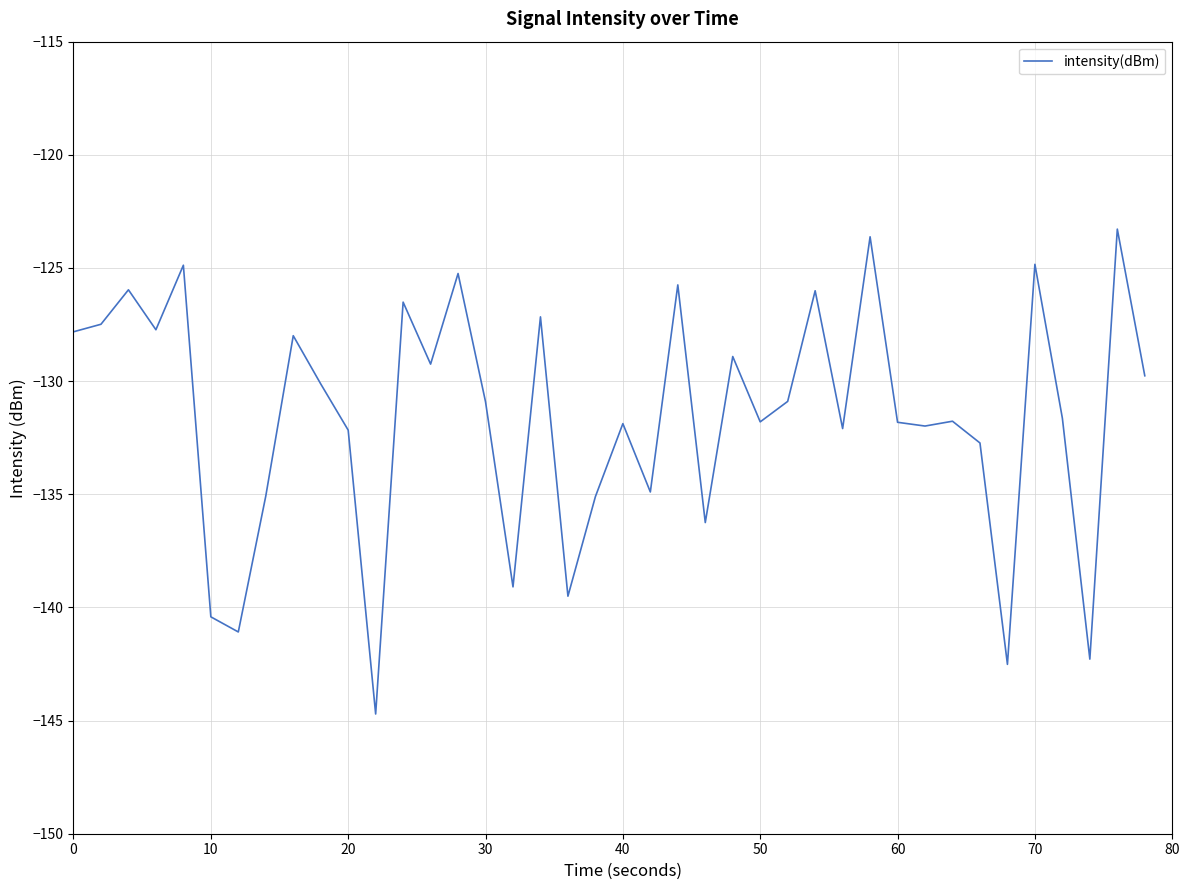

What is the maximum value shown in the chart?

-123.3